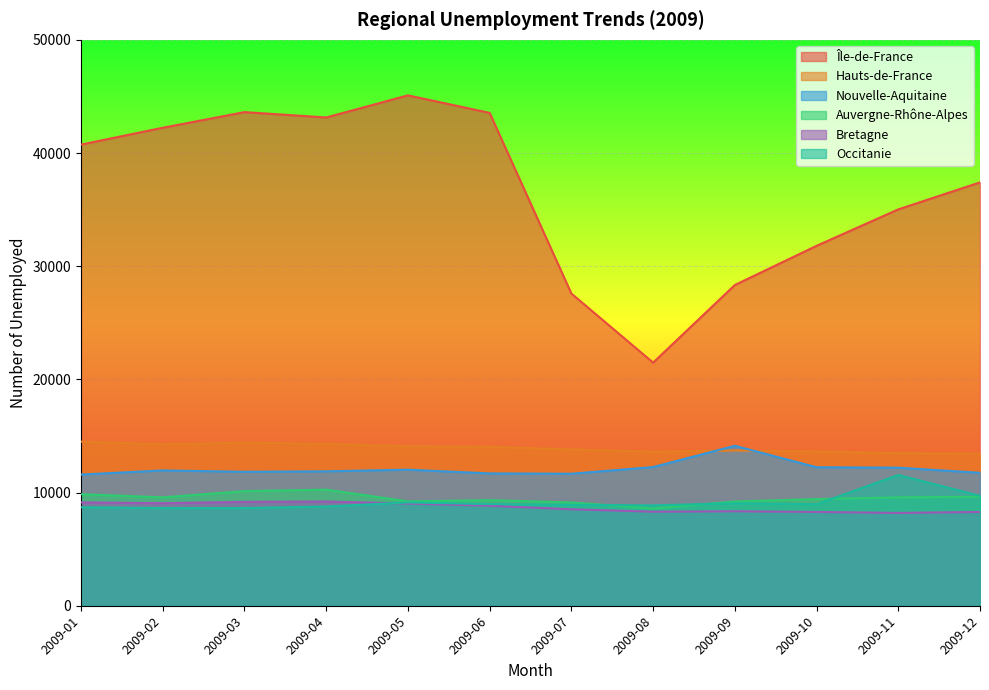

What is the value of the Auvergne-Rhône-Alpes point at the 5th from the left?

9231